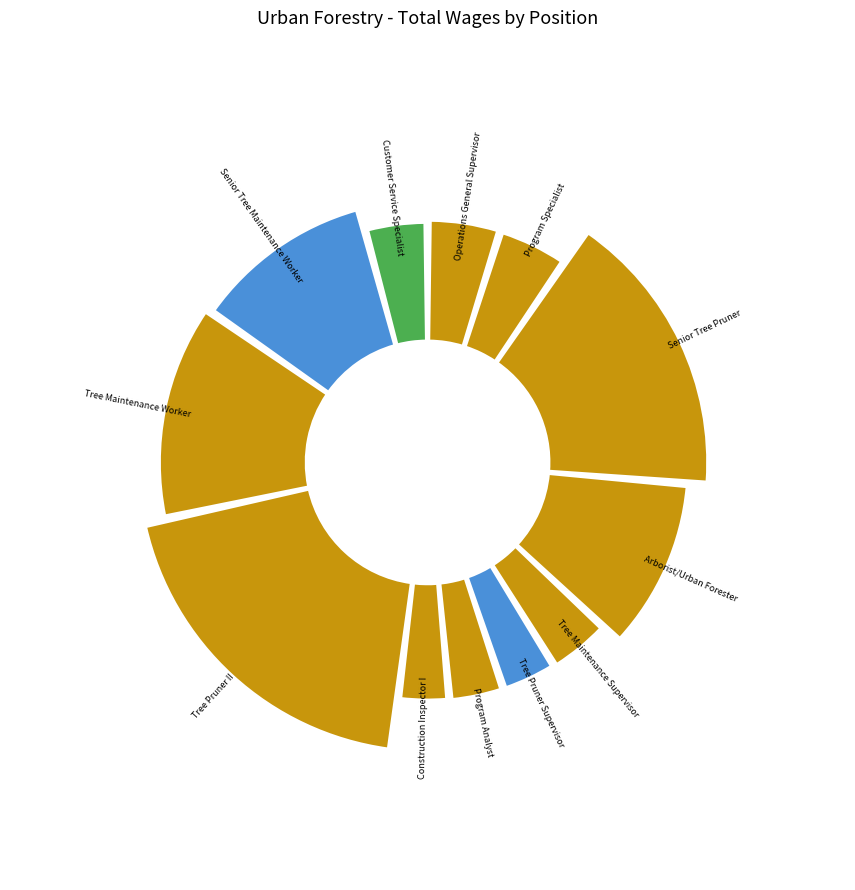

What is the largest slice in the pie chart?

Tree Pruner II